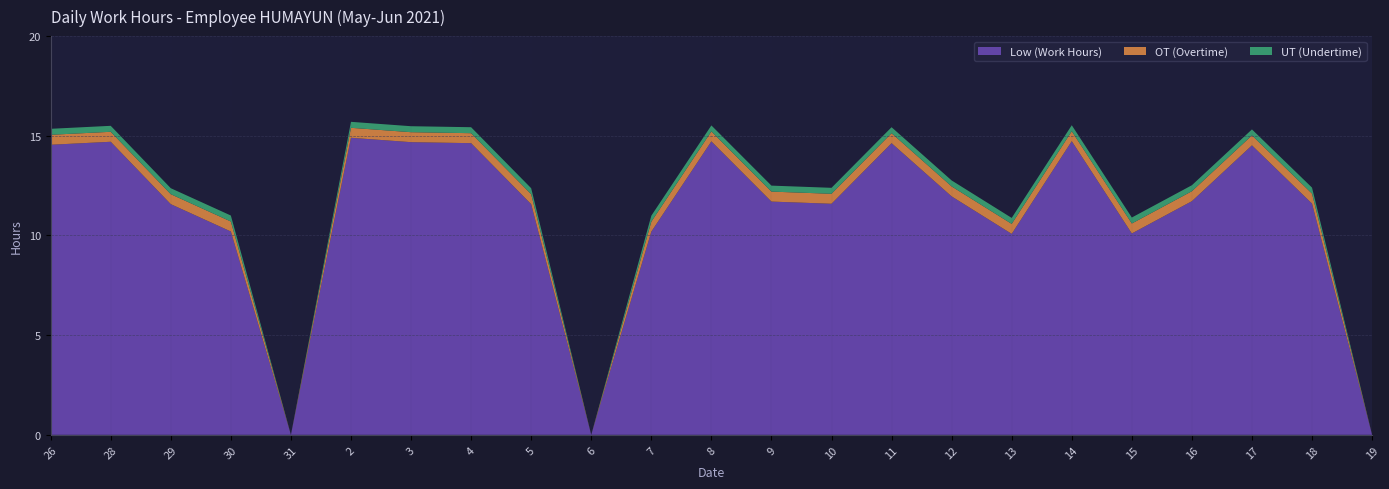

What is the maximum value for Low (Work Hours)?

14.9